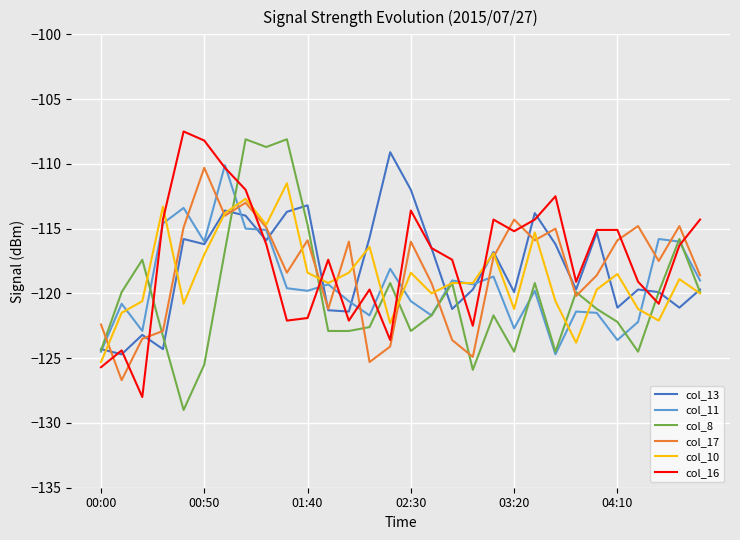

What is the maximum value for col_11?

-110.1